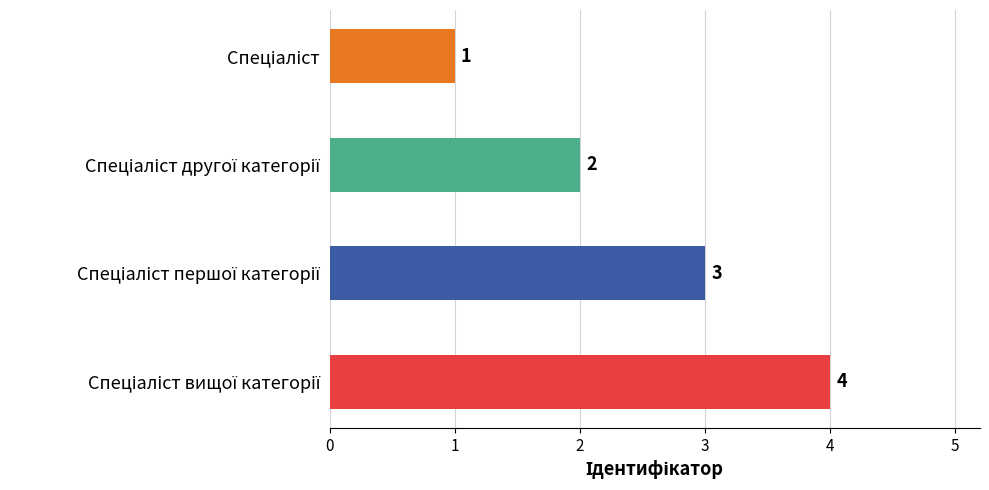

Are the bars grouped side by side (vs. stacked)?

No